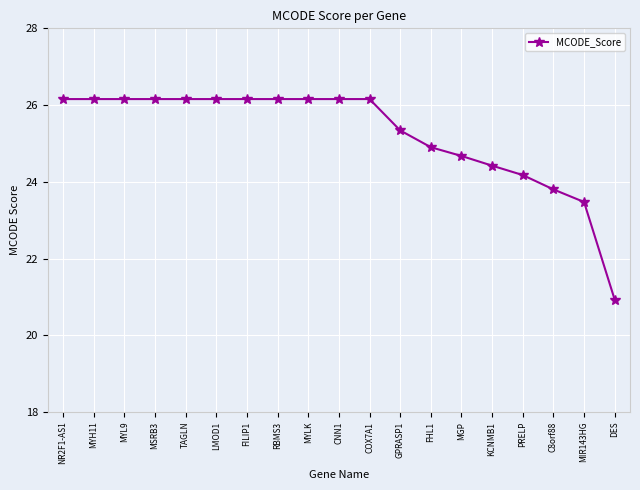

The value at FHL1 is 24.9. True or false?

True